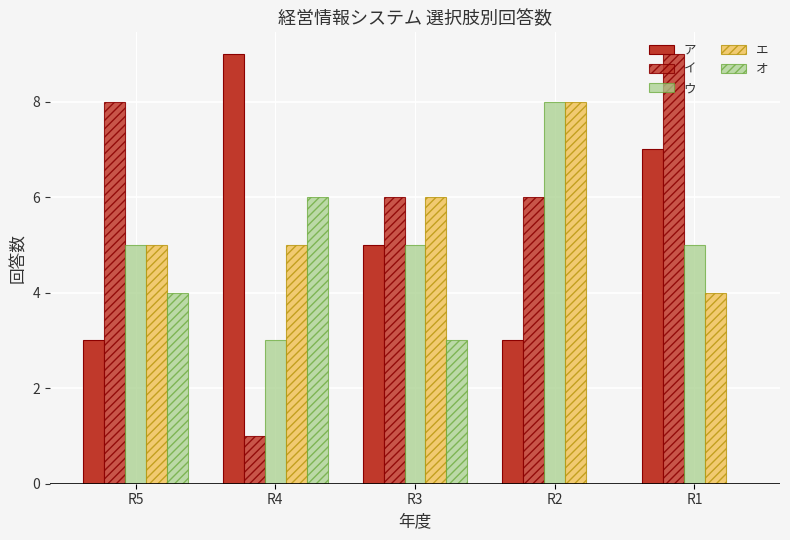

How many groups of bars are there?

5